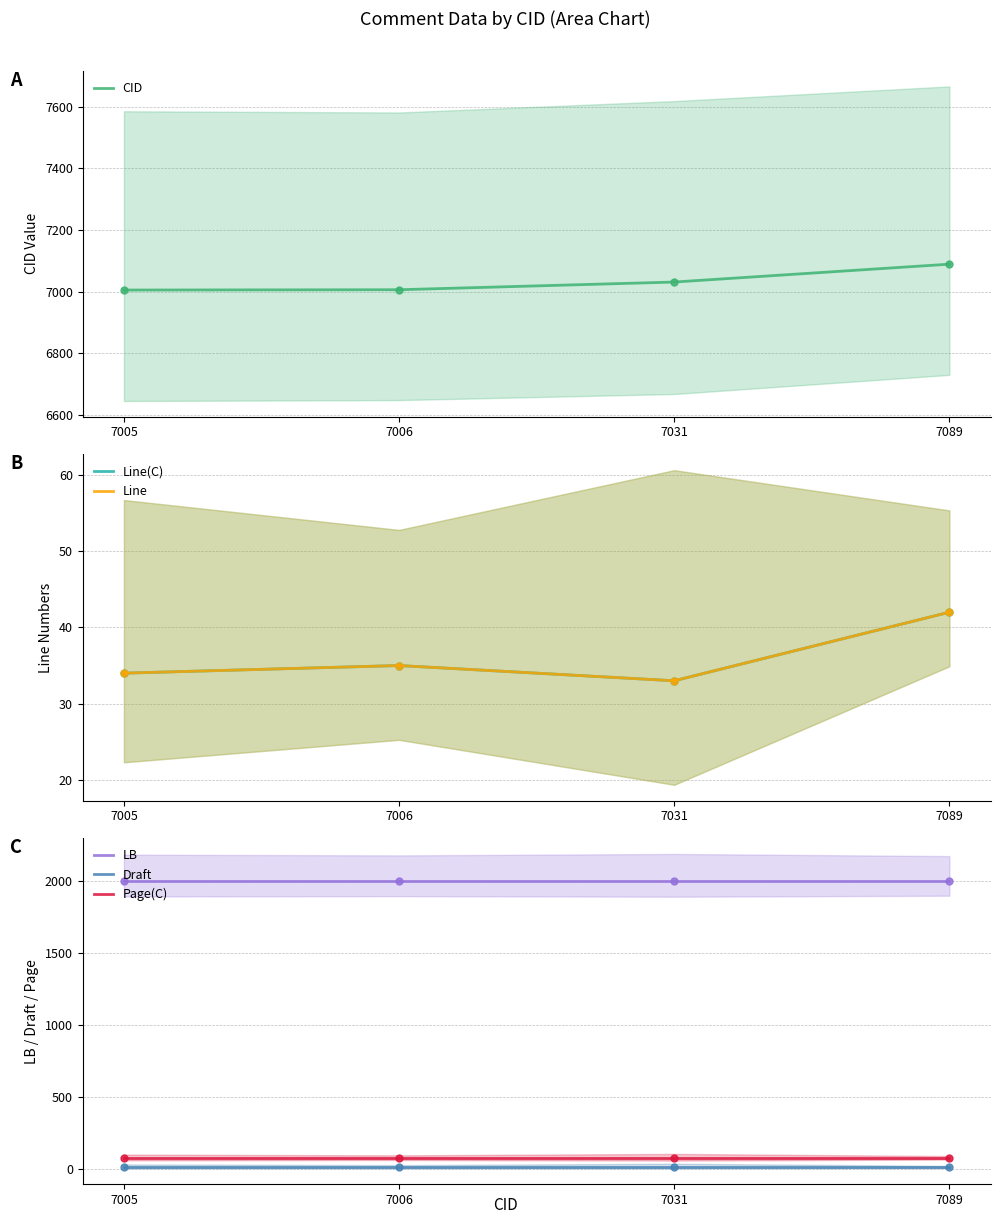

Which series has the largest total across all categories?

CID